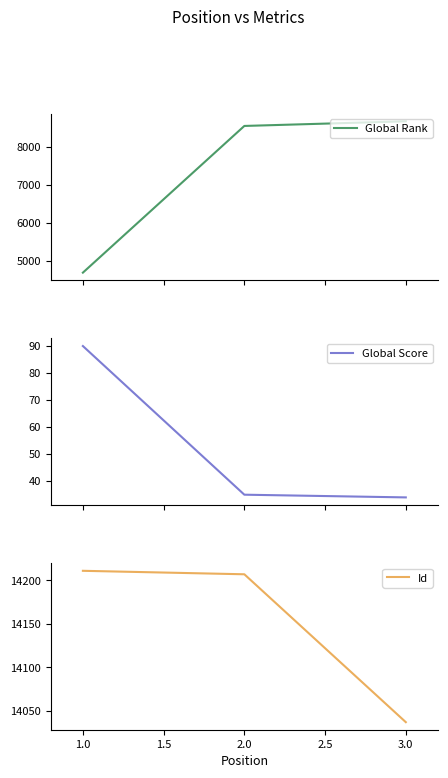

What is the highest value of the Global Rank series?

8663